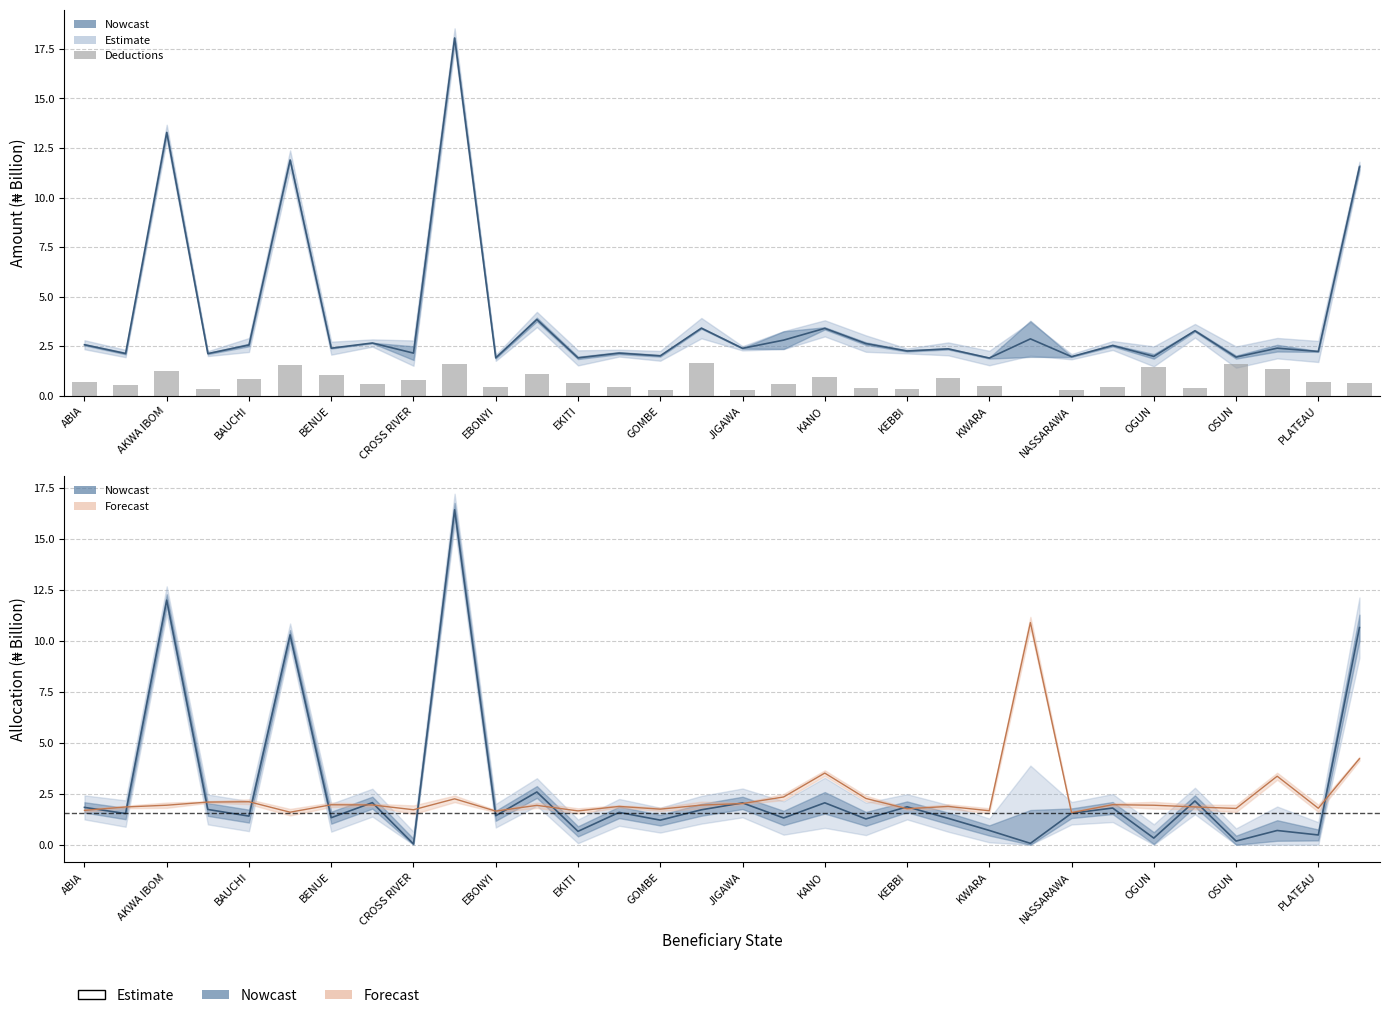

True or false: the data shows 0.3 at 19.

False